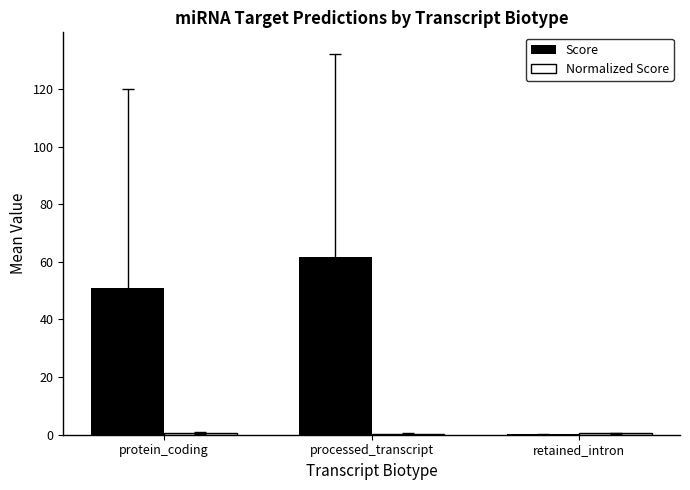

Which series changed the most between protein_coding and retained_intron?

Score